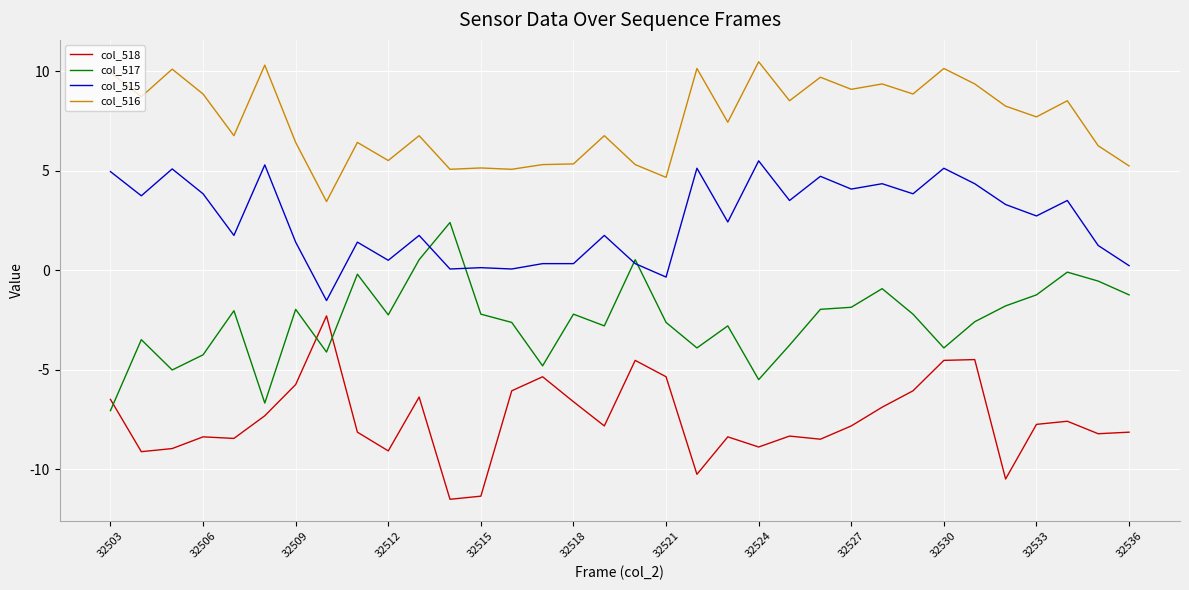

Rank the series by their average value, from lowest to highest.

col_518, col_517, col_515, col_516